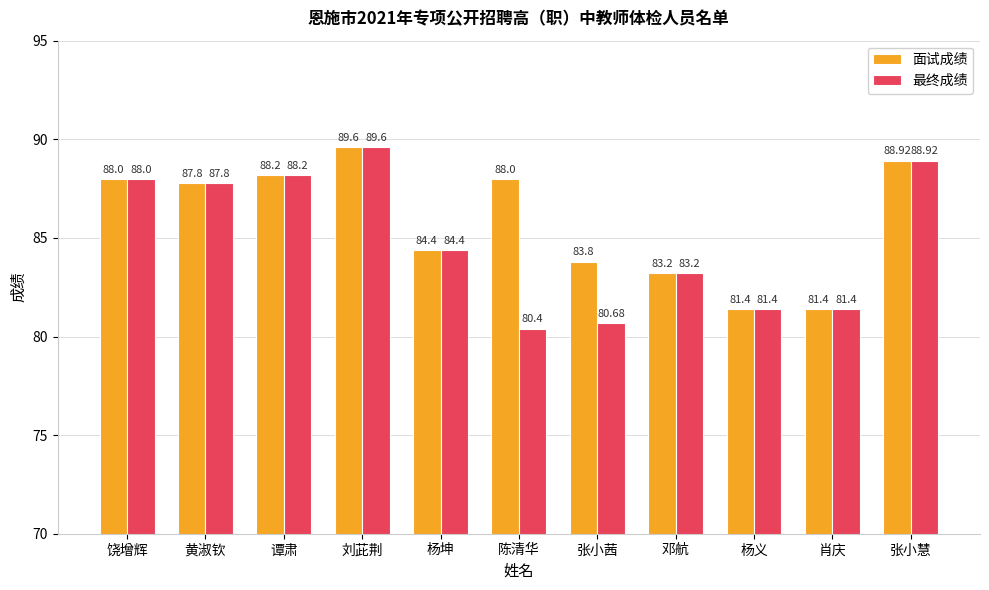

At which category does the chart reach its minimum across all series?

陈清华